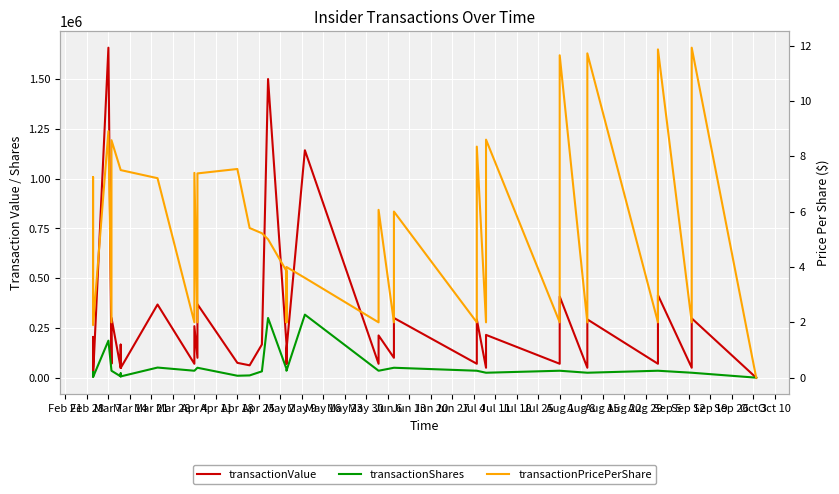

What is the label of the 7th point from the left?

Apr 4